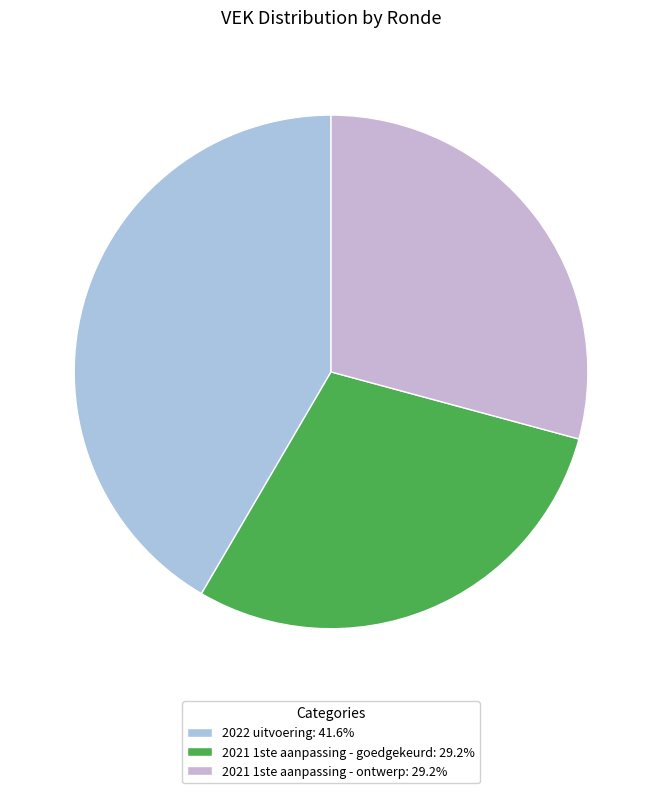

Is there a majority slice in this chart?

No